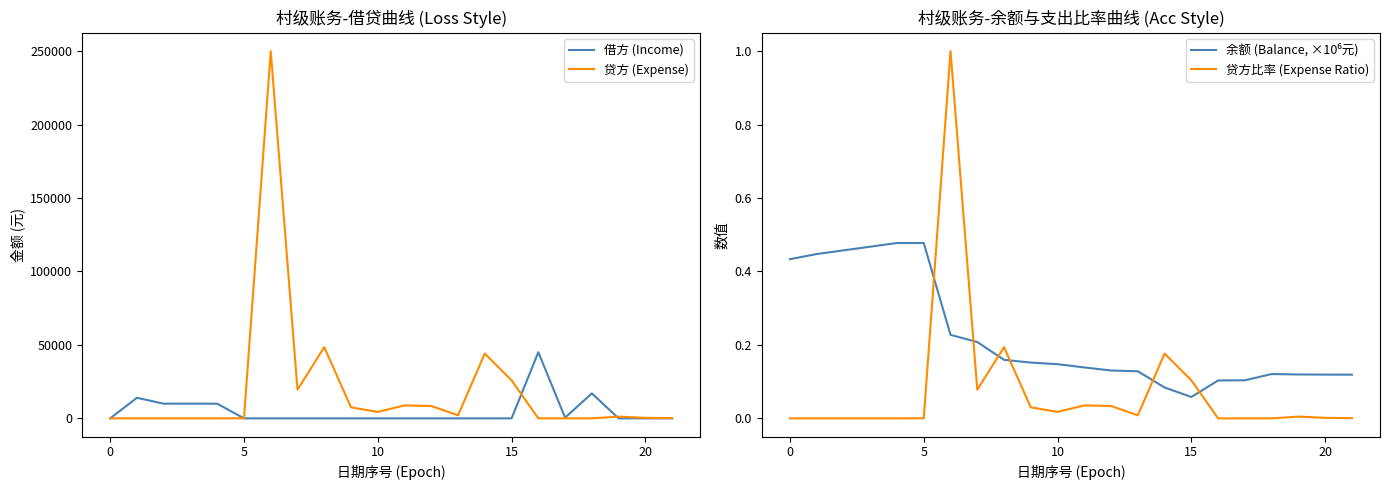

The value of 贷方 (Expense) at 15 is 25895. True or false?

True